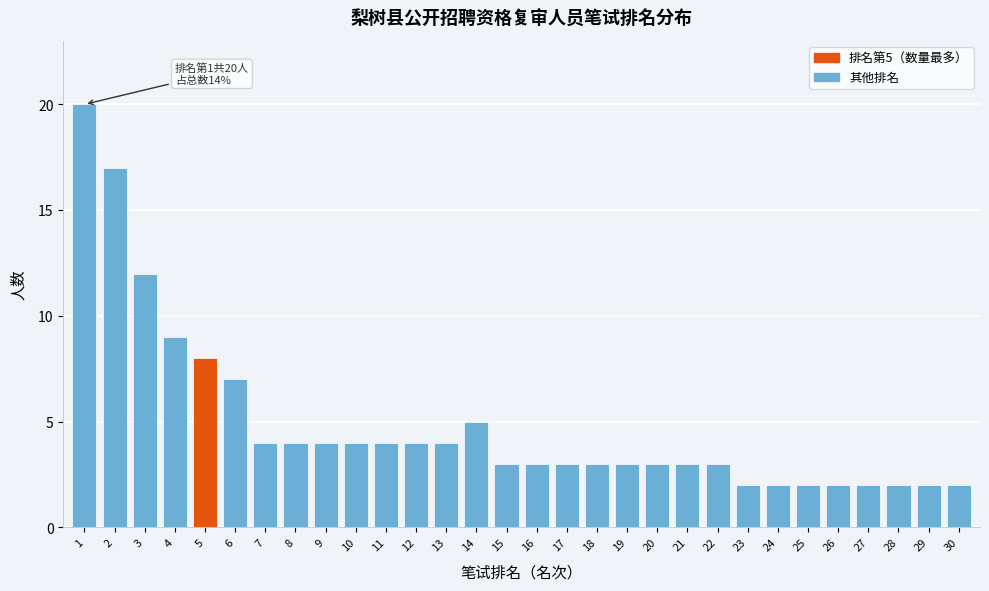

Reading right to left, what are all the values shown in this chart?

30=2	29=2	28=2	27=2	26=2	25=2	24=2	23=2	22=3	21=3	20=3	19=3	18=3	17=3	16=3	15=3	14=5	13=4	12=4	11=4	10=4	9=4	8=4	7=4	6=7	5=8	4=9	3=12	2=17	1=20